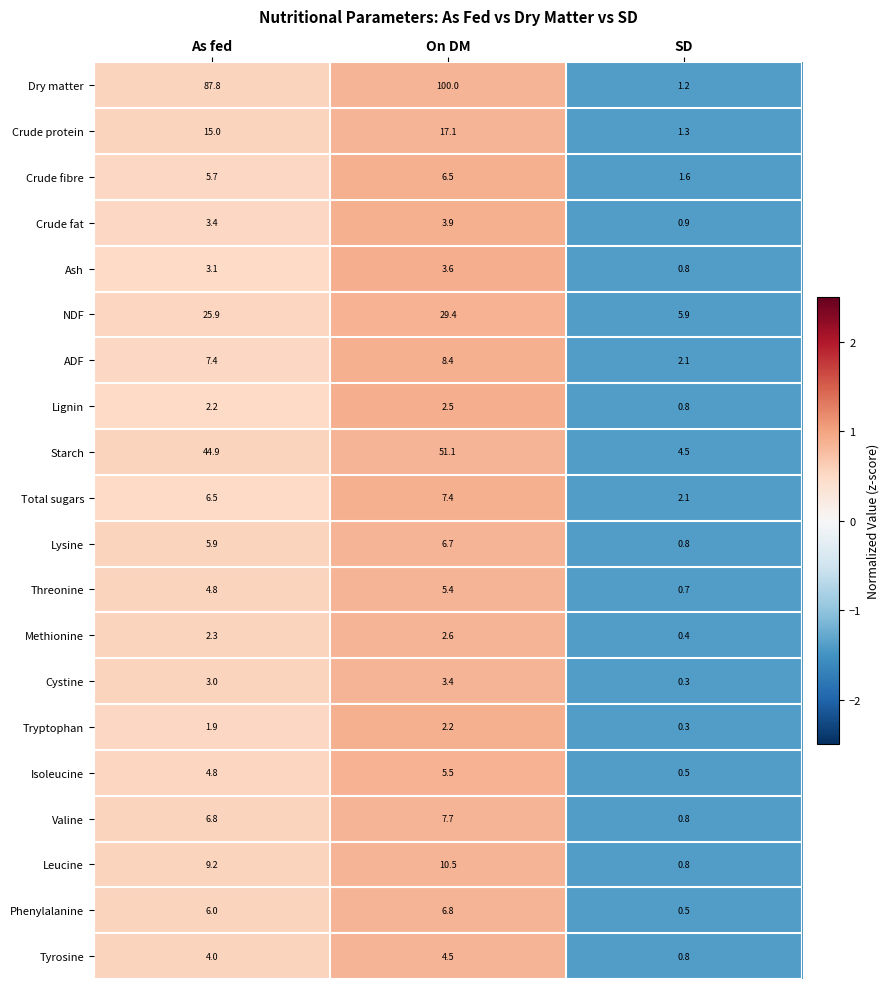

Rank the categories by Lignin value from lowest to highest.

SD, As fed, On DM